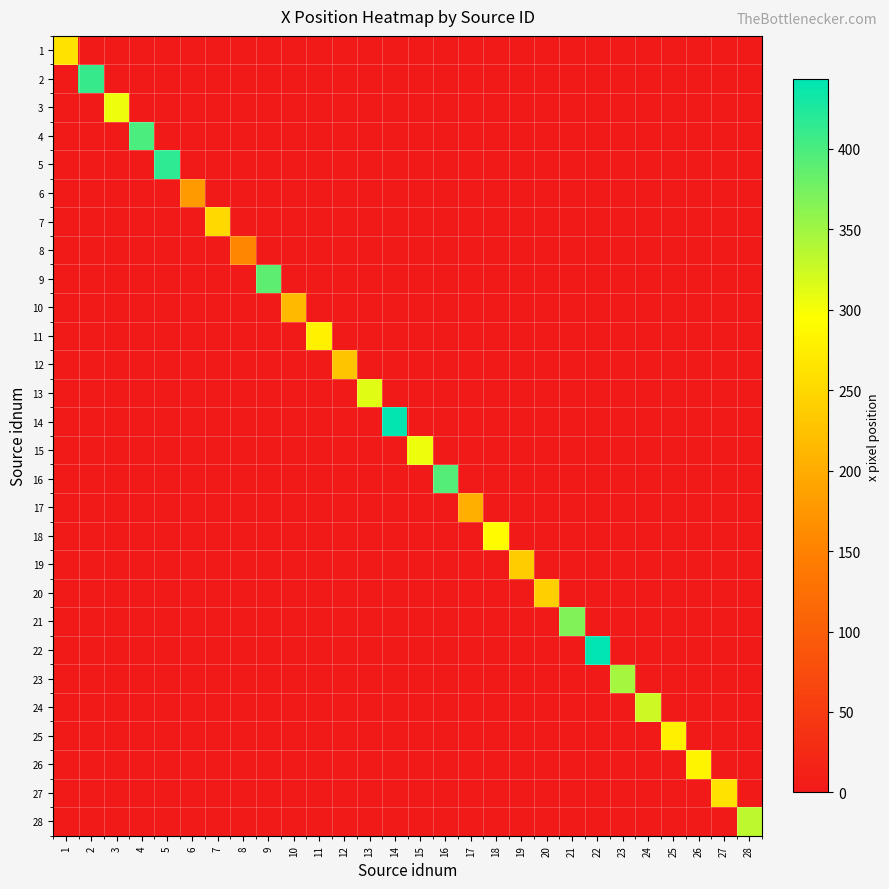

Between 6 and 11, which is larger?

6